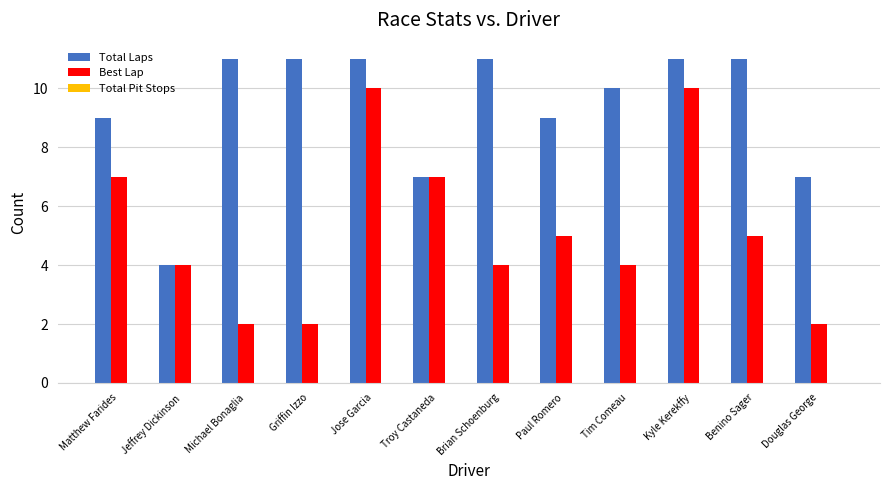

Is it true that Best Lap equals 5 at Benino Sager?

True